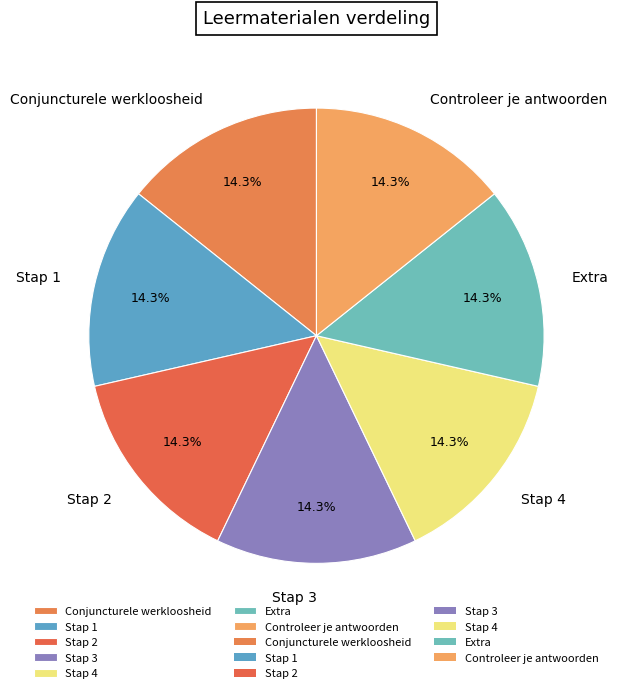

Is it true that Stap 4 is 14% of the pie?

True